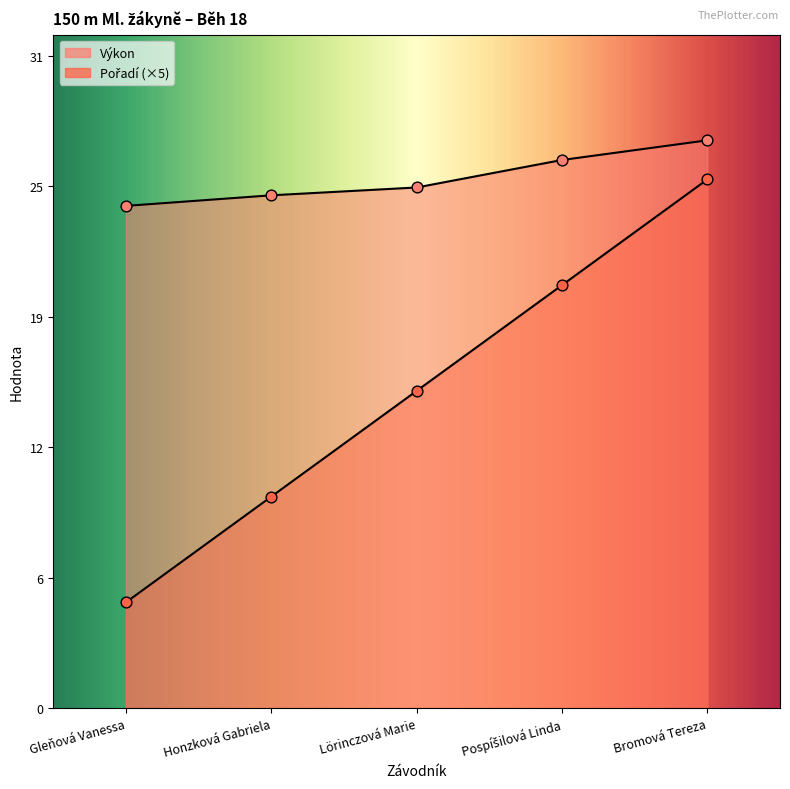

Which series contains the highest Y value?

Výkon